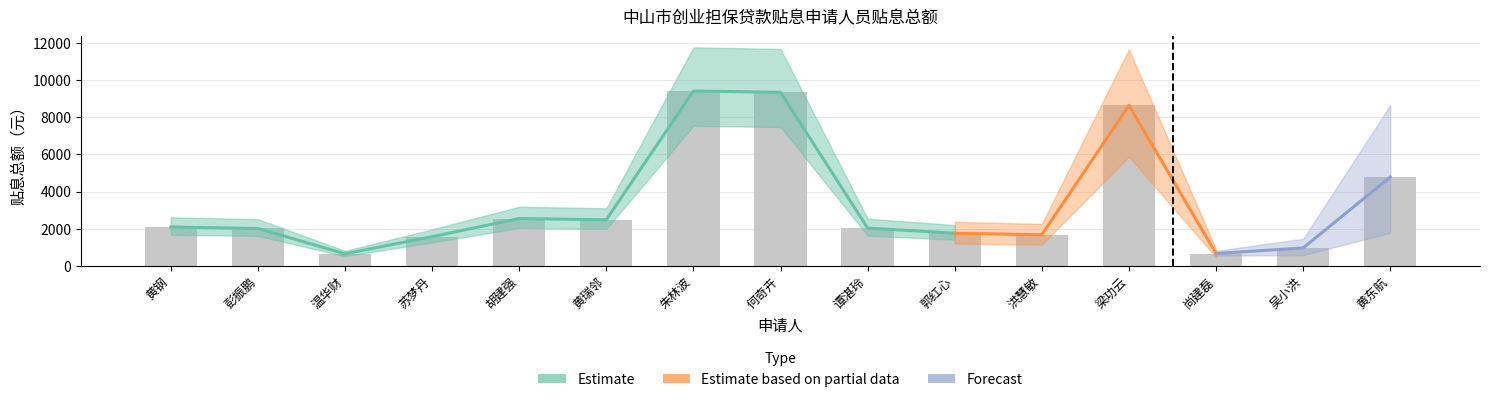

Which label corresponds to the largest value in the chart?

朱林波